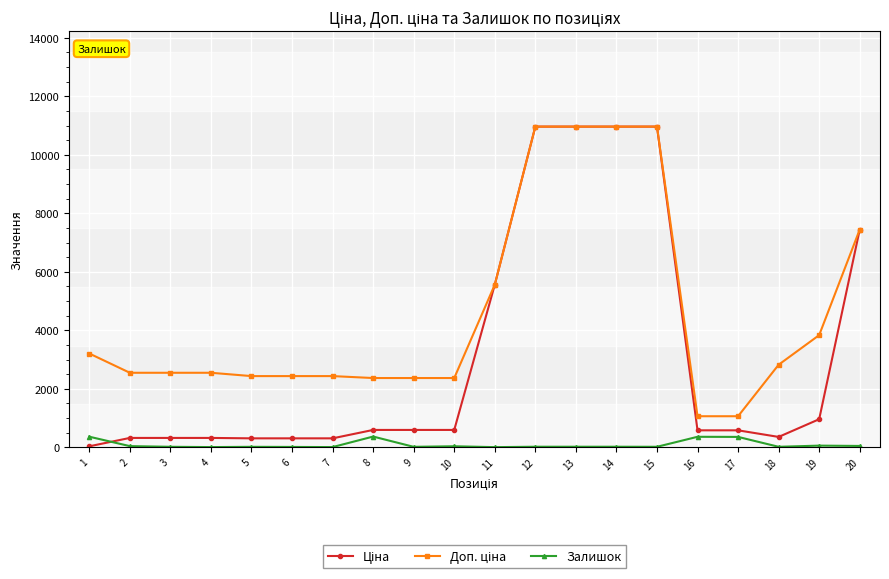

What is the total value across all series at 17?

1991.1